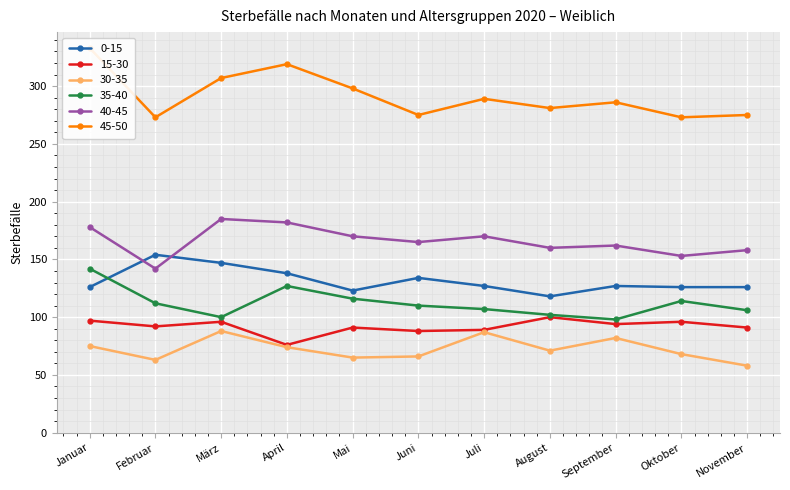

At which label does 15-30 first exceed 92?

Januar